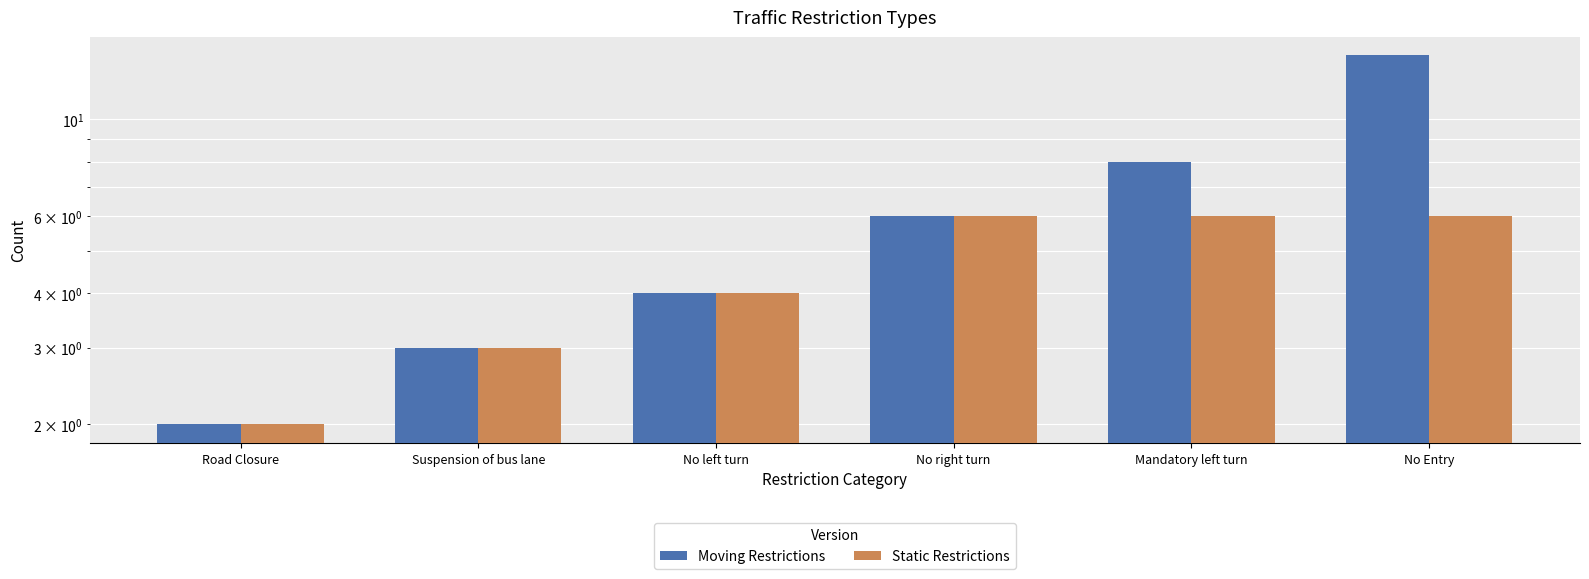

Does the chart contain stacked bars?

No